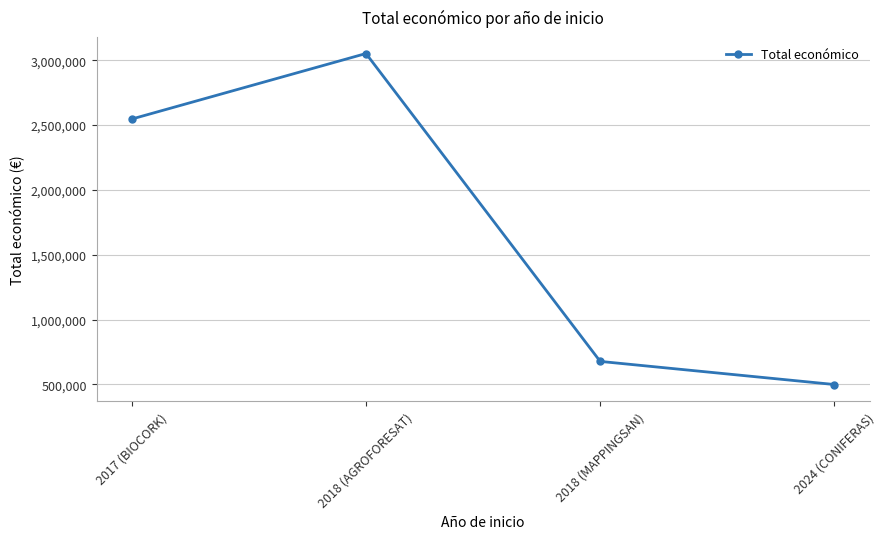

What is the average value?

1693585